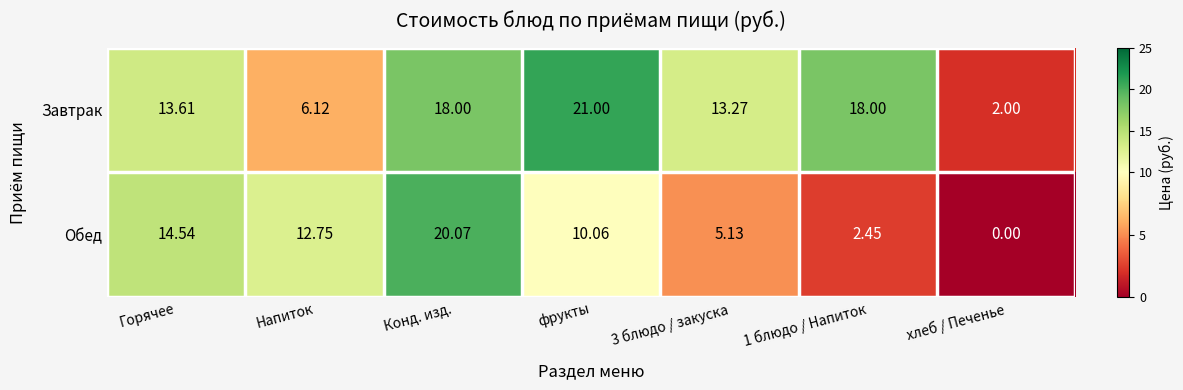

At which label does Завтрак first exceed 13?

Горячее